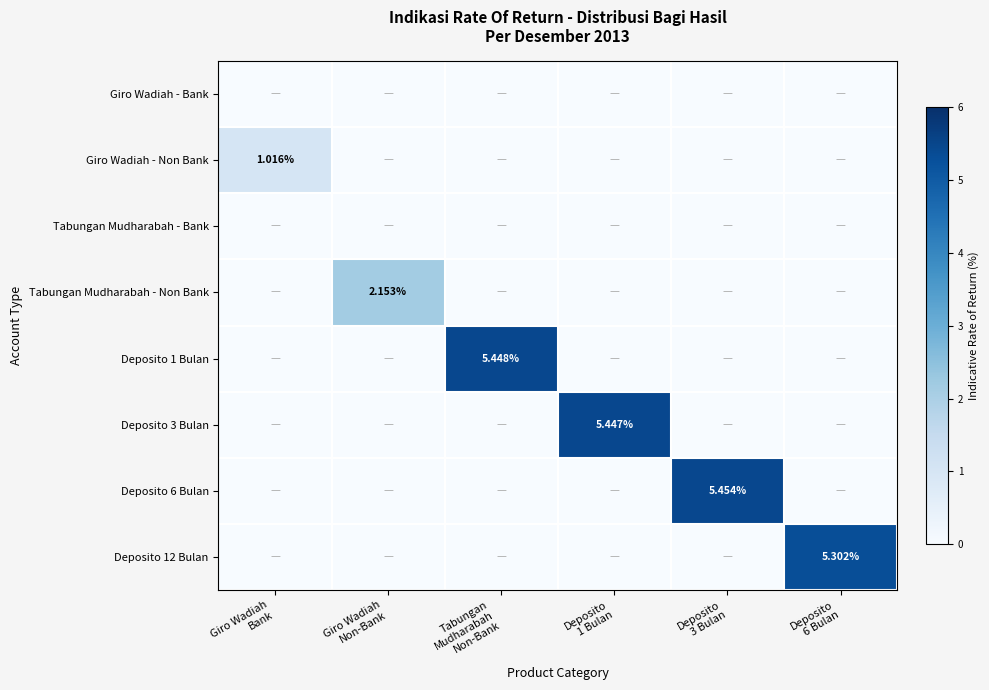

Which category has the highest value across all series?

Deposito
3 Bulan